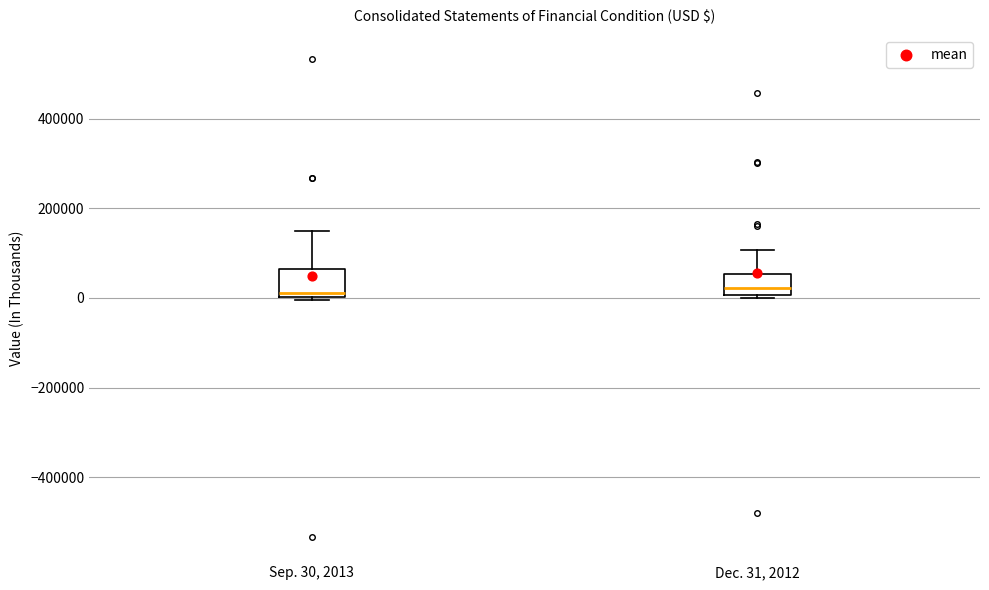

Where is the upper edge of the box for Sep. 30, 2013 on the y-axis? The values are not printed on the chart, so give them approximately, as read against the axis.

60000